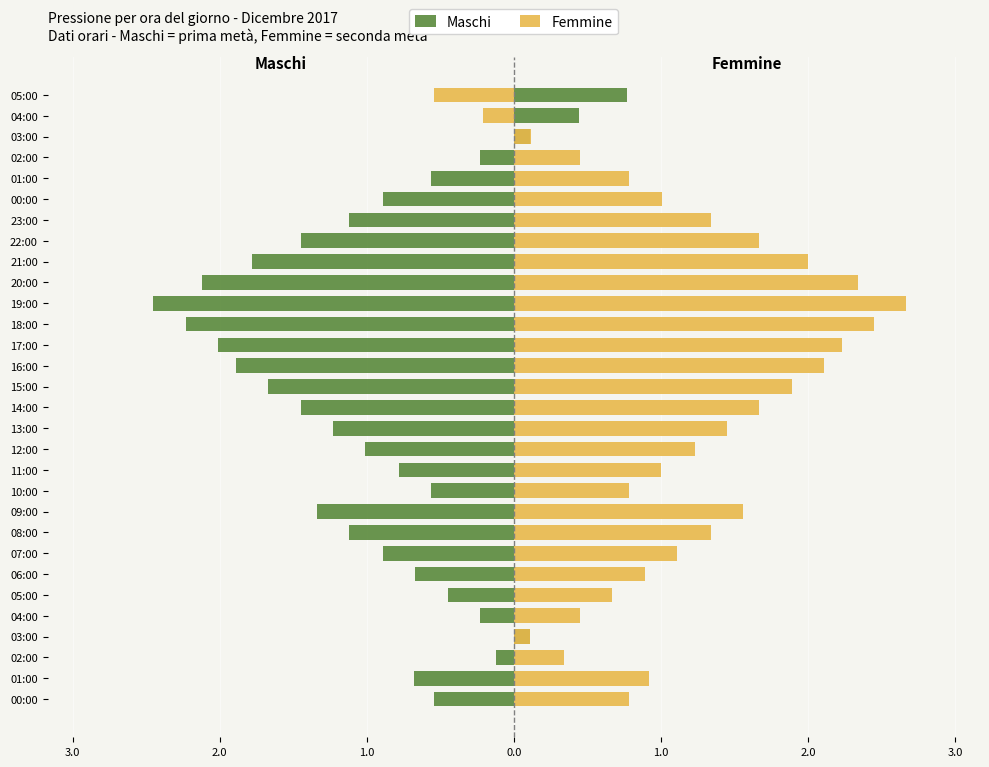

What is the sum of all Femmine values?

34.6